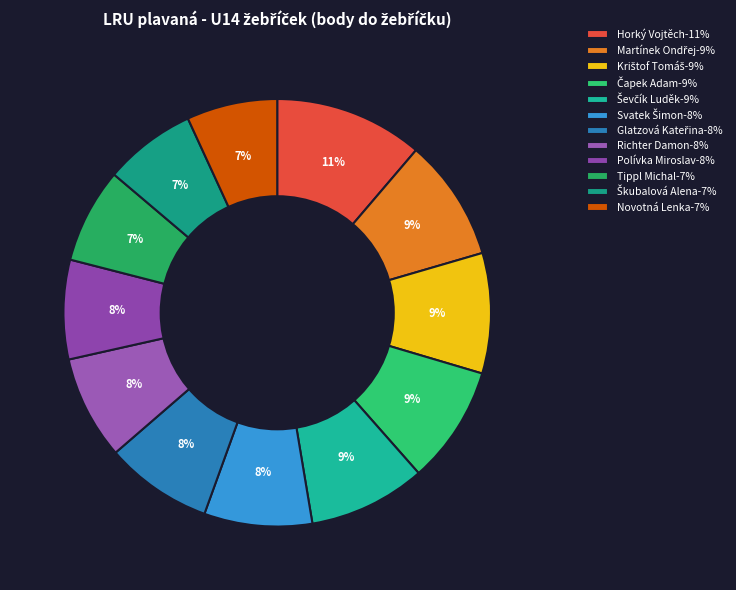

What is the largest slice in the pie chart?

Horký Vojtěch